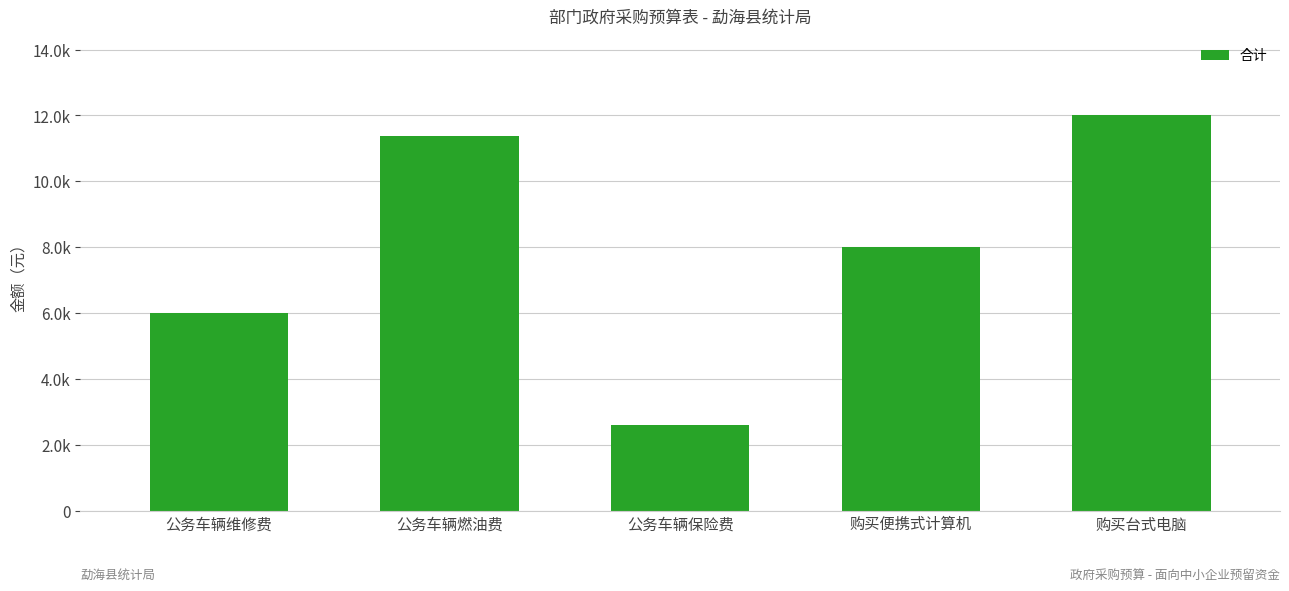

The value at 公务车辆燃油费 is 11378.9. True or false?

True